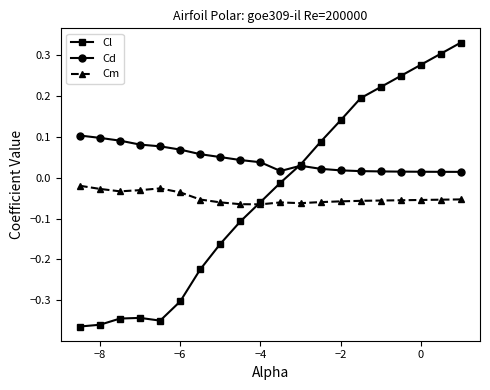

List the series in order of their peak value, lowest first.

Cm, Cd, Cl